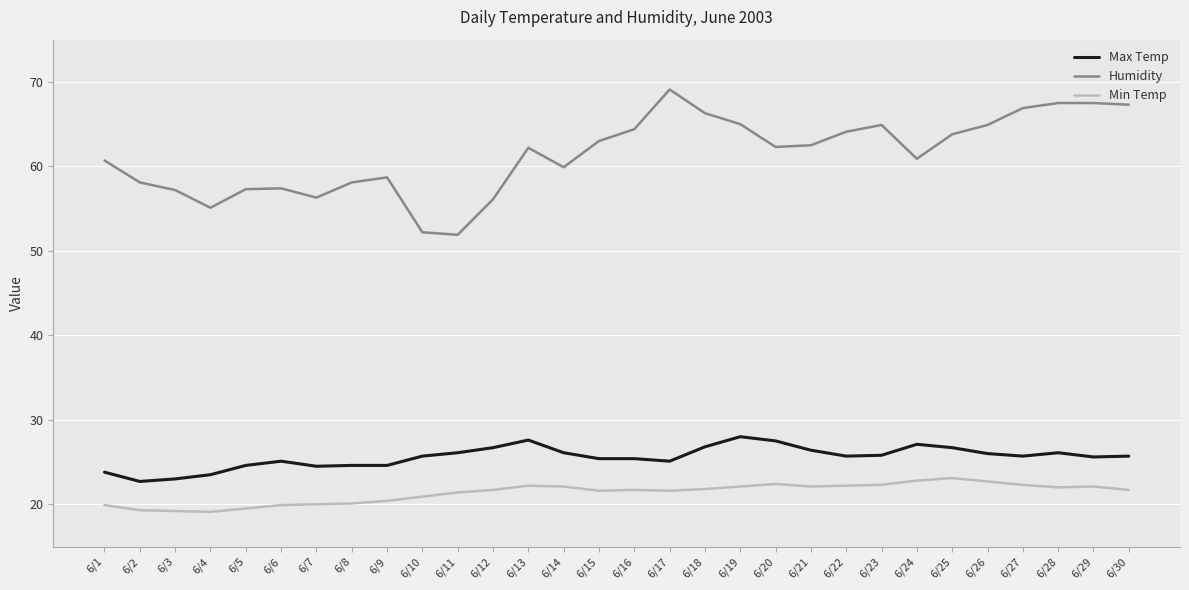

True or false: Min Temp and Humidity cross at least once.

False